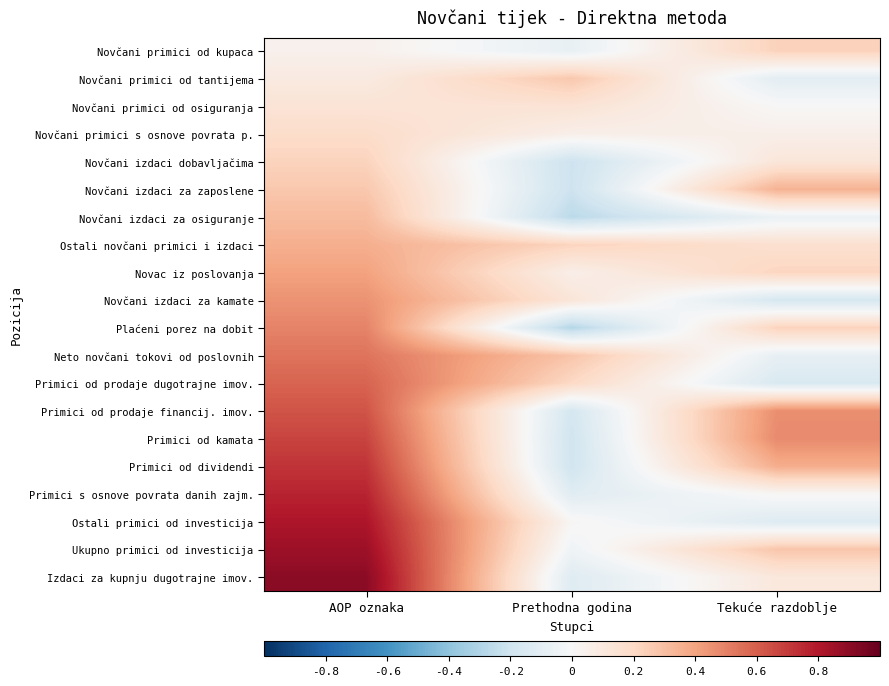

Which series changed the most between AOP oznaka and Tekuće razdoblje?

Ostali primici od investicija